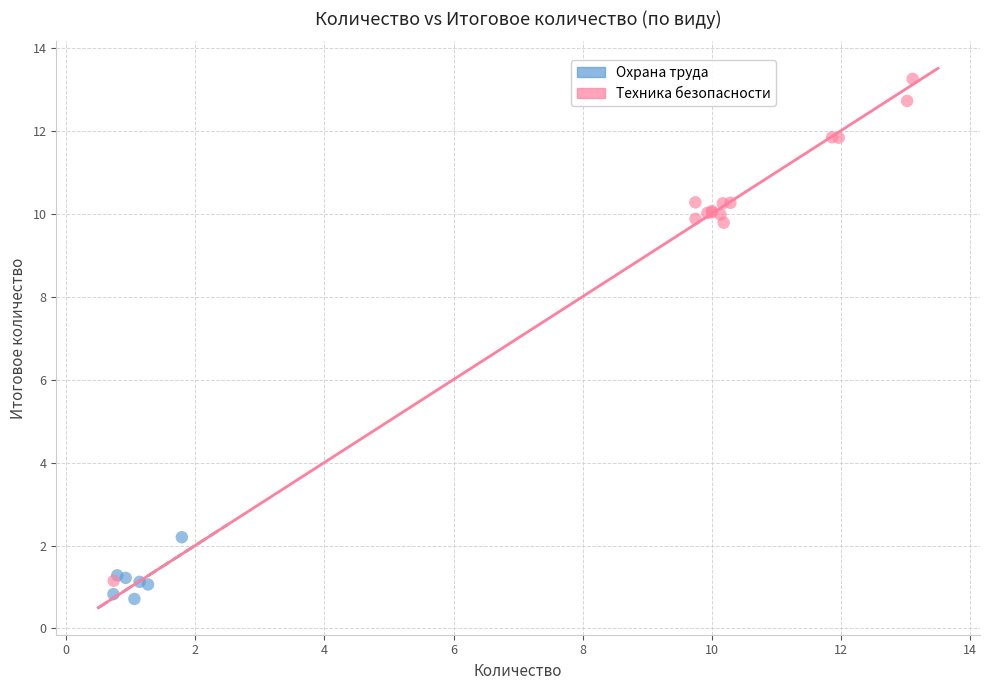

Which series contains the highest Y value?

Техника безопасности